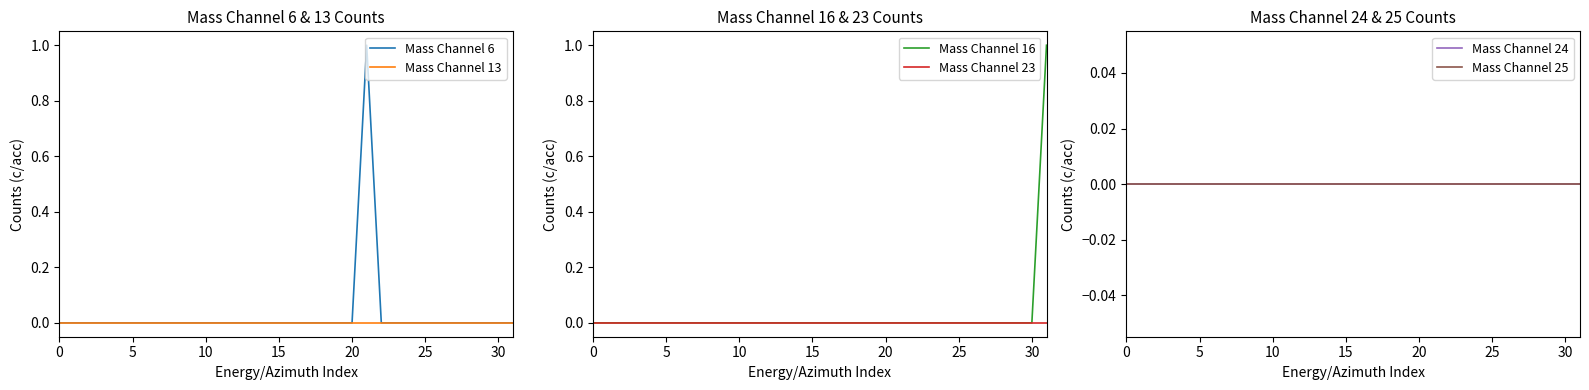

At how many categories does at least one series exceed 0?

2